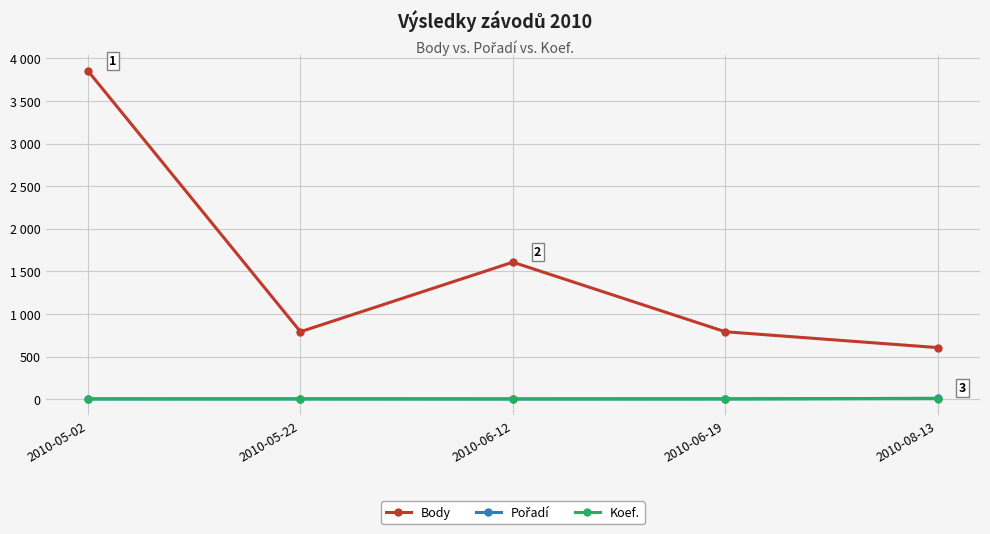

True or false: Body and Koef. intersect in this chart.

False